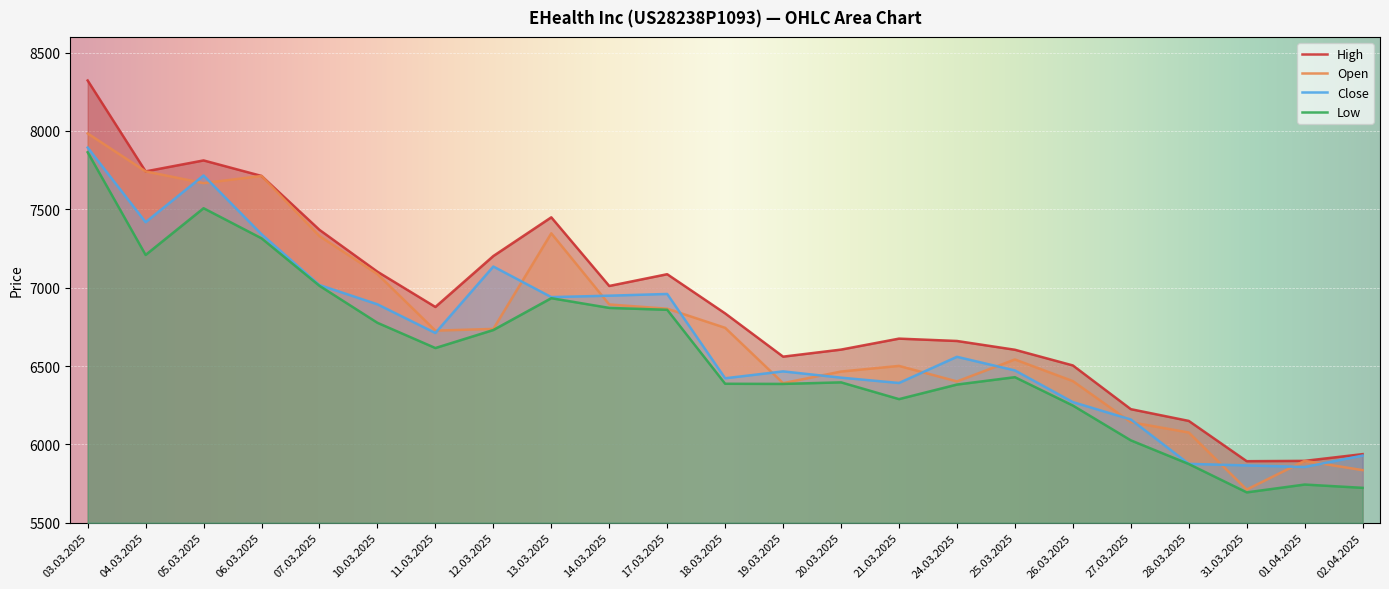

Rank the series by their maximum value, from lowest to highest.

Low, Close, Open, High